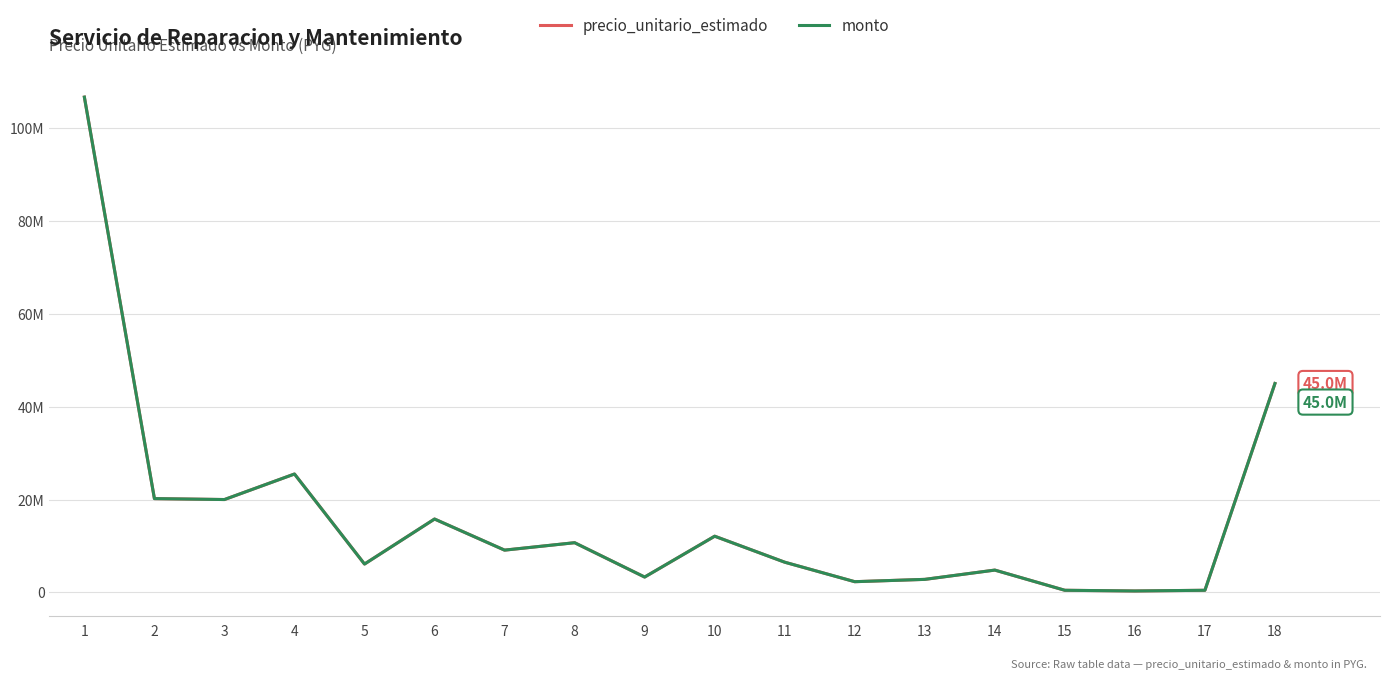

Reading left to right, transcribe all the data shown in this chart.

precio_unitario_estimado: 106700000	20200000	20000000	25500000	6100000	15800000	9100000	10700000	3300000	12100000	6500000	2300000	2800000	4800000	450000	300000	450000	45000000
monto: 106700000	20200000	20000000	25500000	6100000	15800000	9100000	10700000	3300000	12100000	6500000	2300000	2800000	4800000	450000	300000	450000	45000000